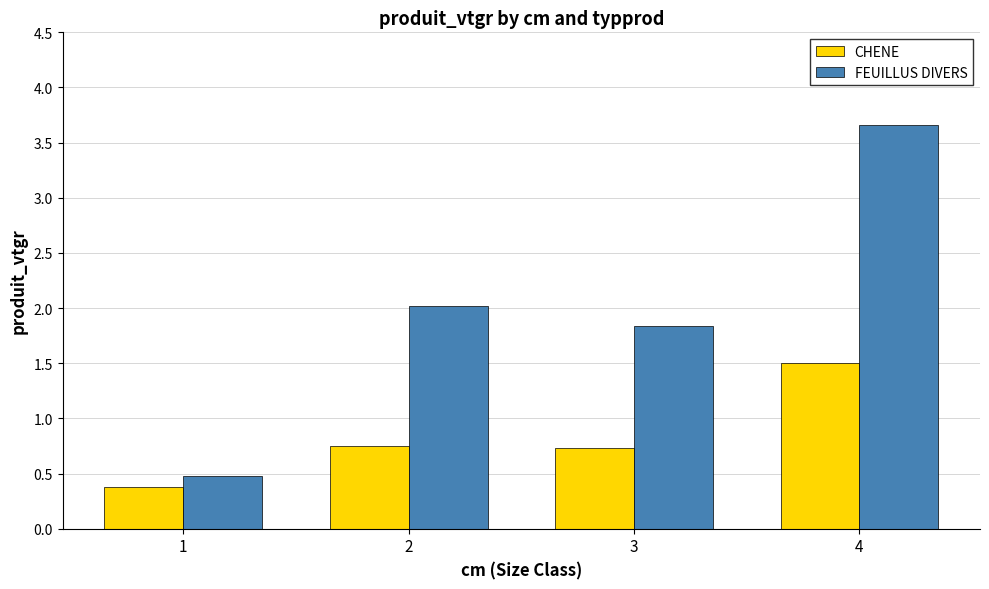

Count the CHENE values in the range 0 to 1.

3